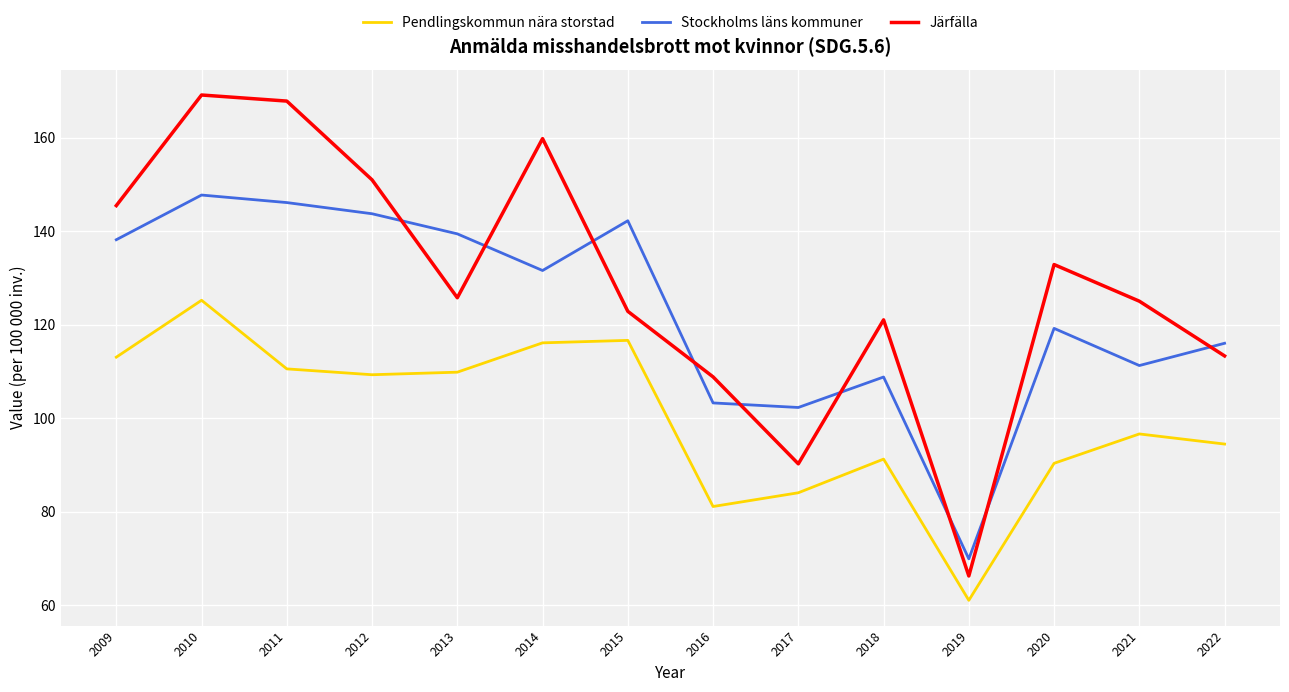

The value of Järfälla at 2022 is 113.3. True or false?

True